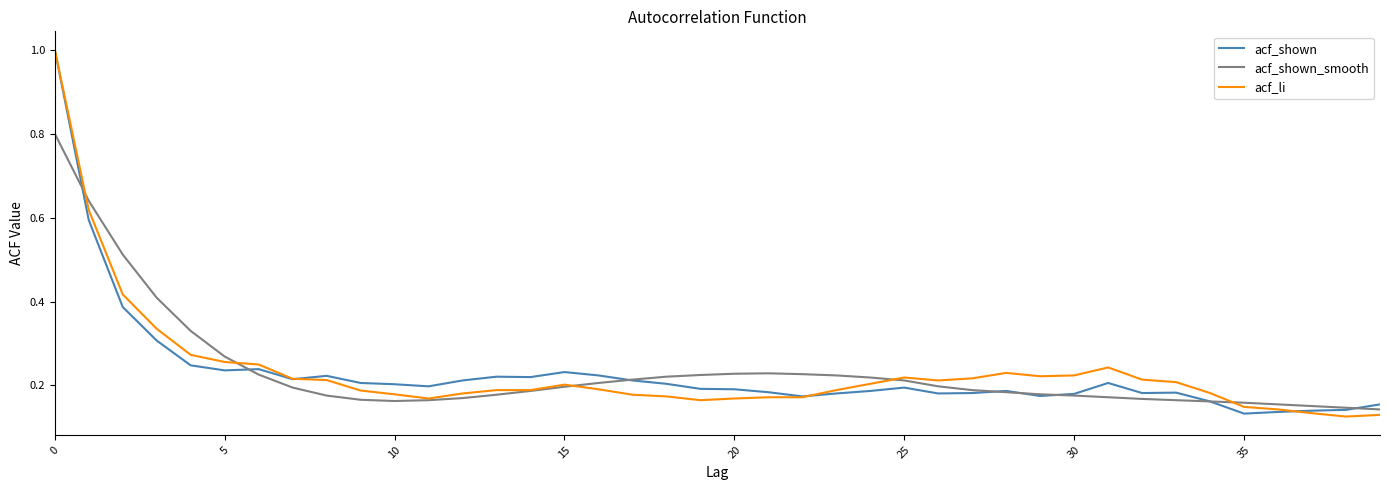

Is this an area chart (filled region under the line)?

No